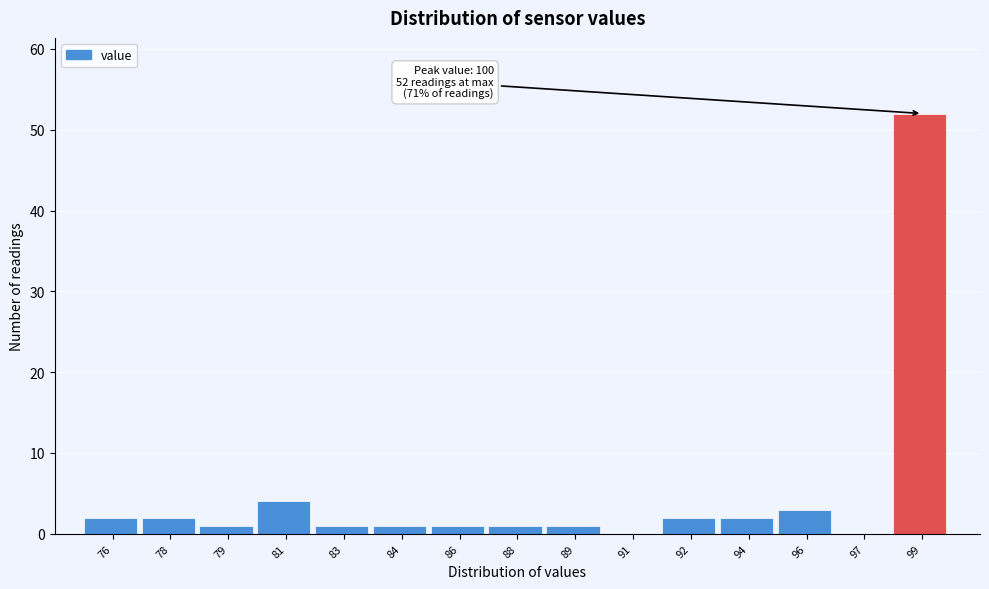

Reading left to right, what are all the values shown in this chart?

76=2	78=2	79=1	81=4	83=1	84=1	86=1	88=1	89=1	91=0	92=2	94=2	96=3	97=0	99=52